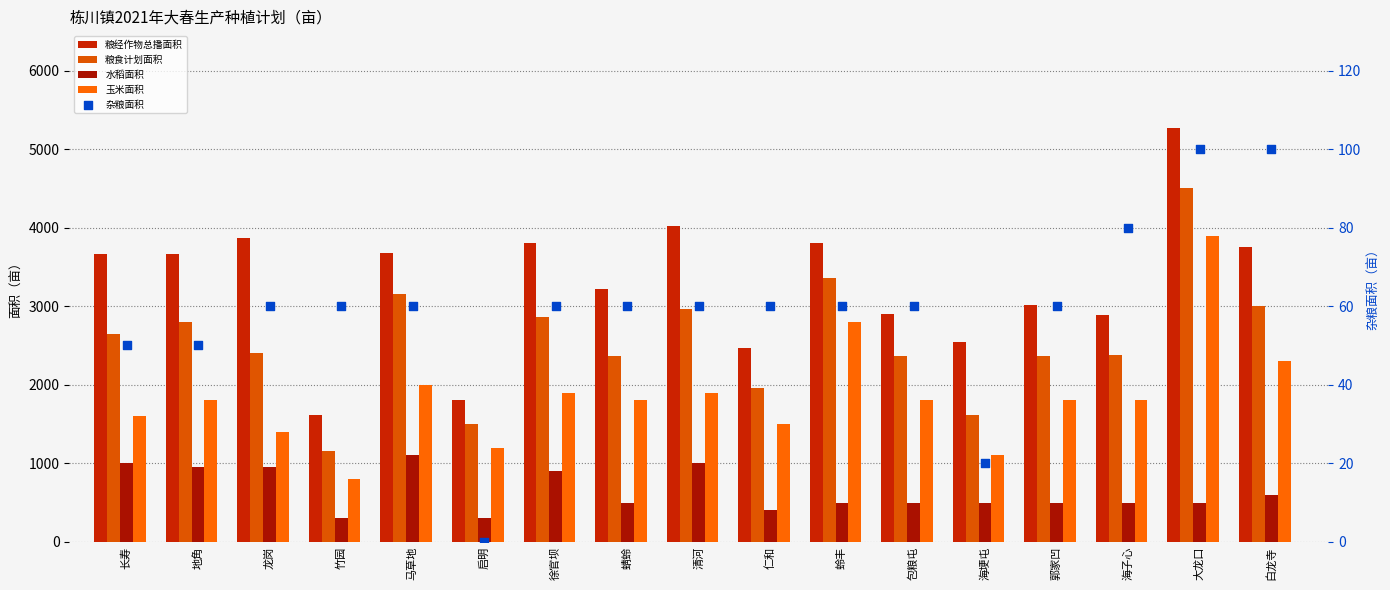

What are all the series names shown in the legend?

粮经作物总播面积, 粮食计划面积, 水稻面积, 玉米面积, 杂粮面积